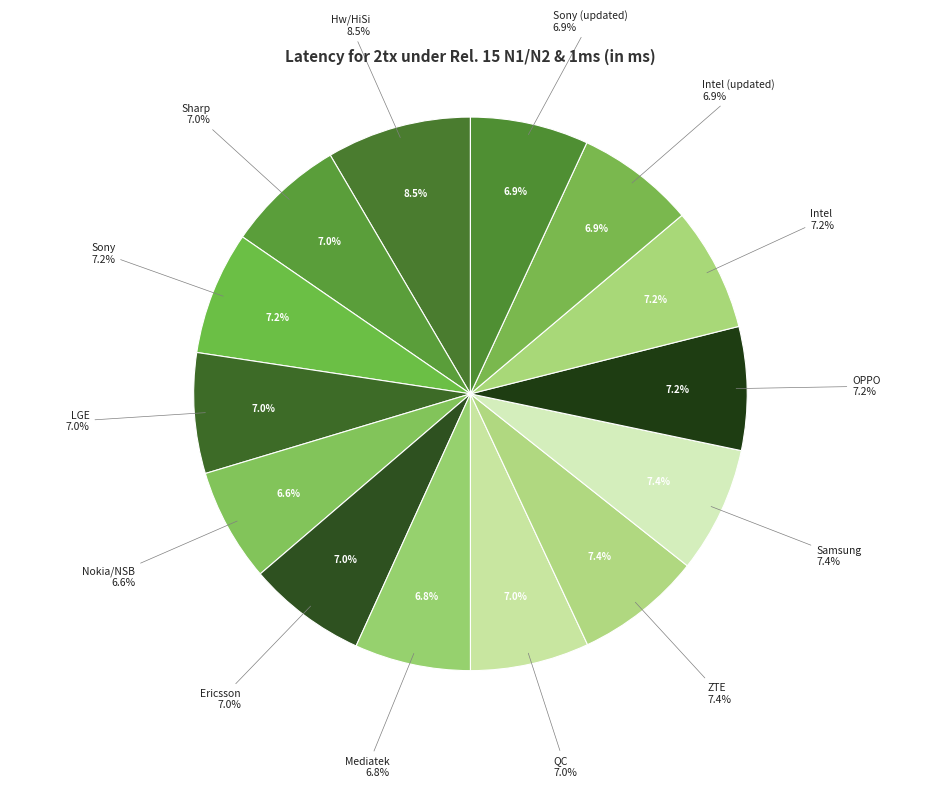

Does Nokia/NSB represent more than half of the total?

No